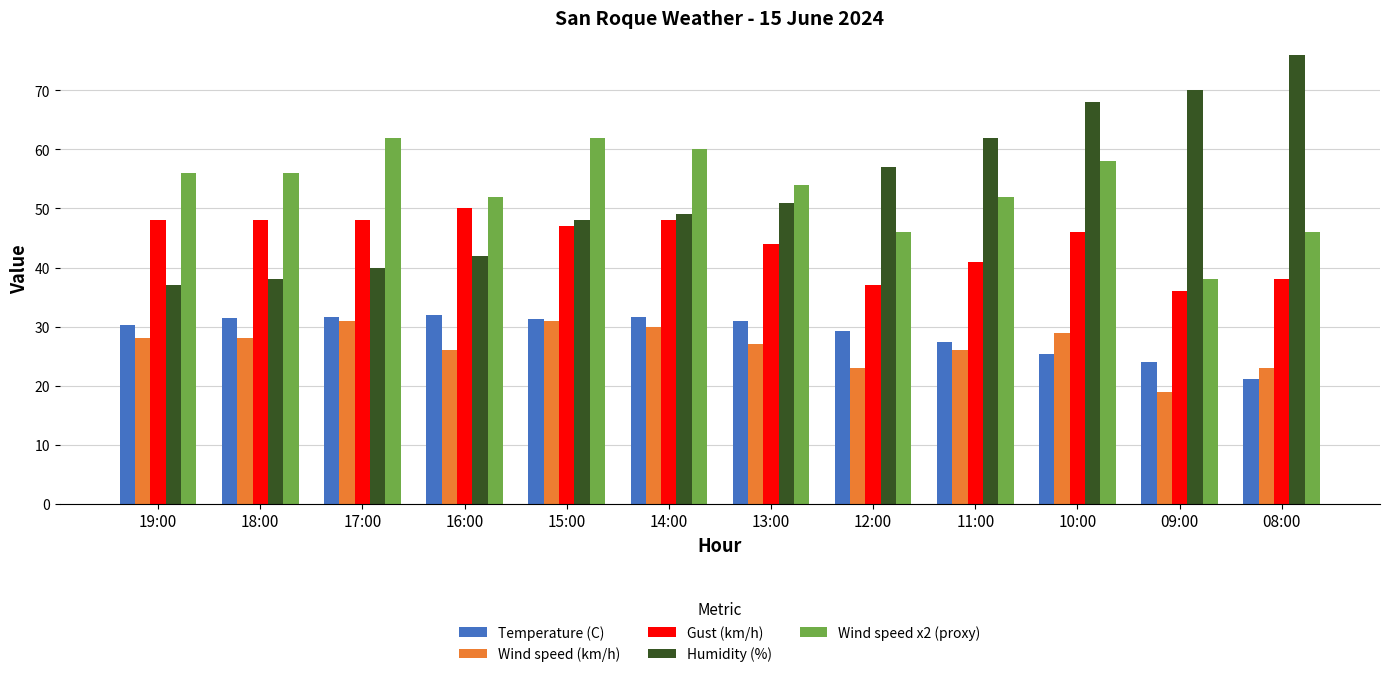

What is the highest value of the Humidity (%) series?

76.0